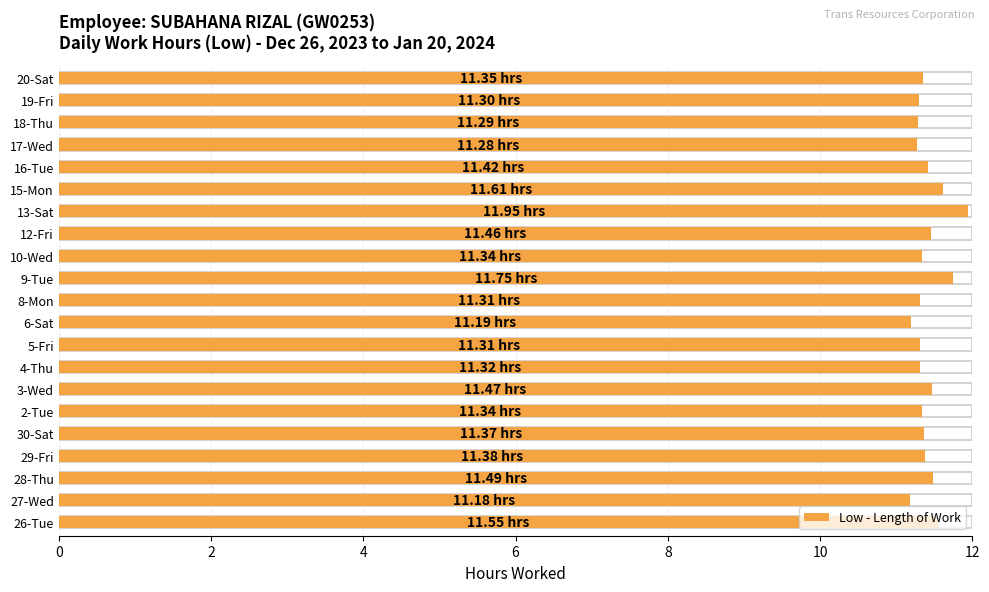

What is the change in value from 4-Thu to 15-Mon?

+0.3